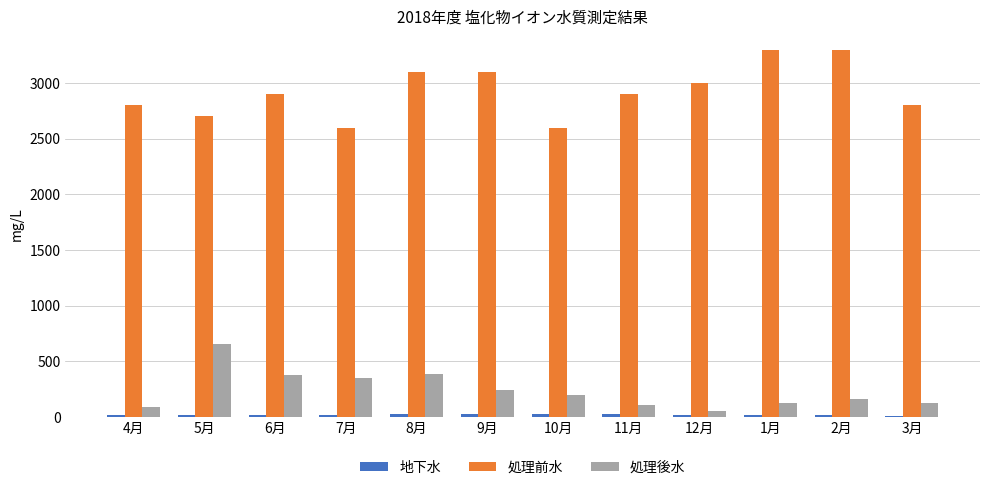

What is the difference between the maximum and second lowest values in the 処理前水 series?

700